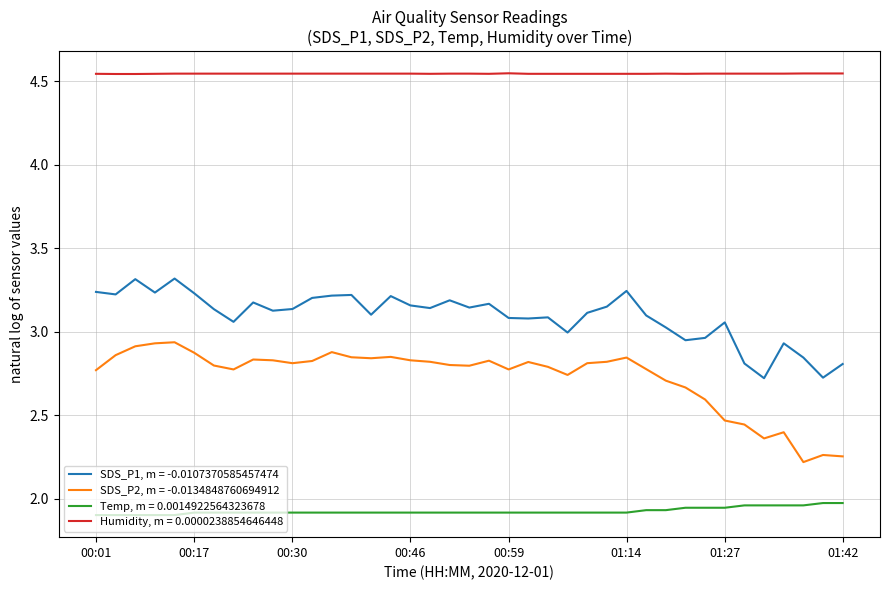

Which series has the largest total across all categories?

Humidity, m = 0.0000238854646448